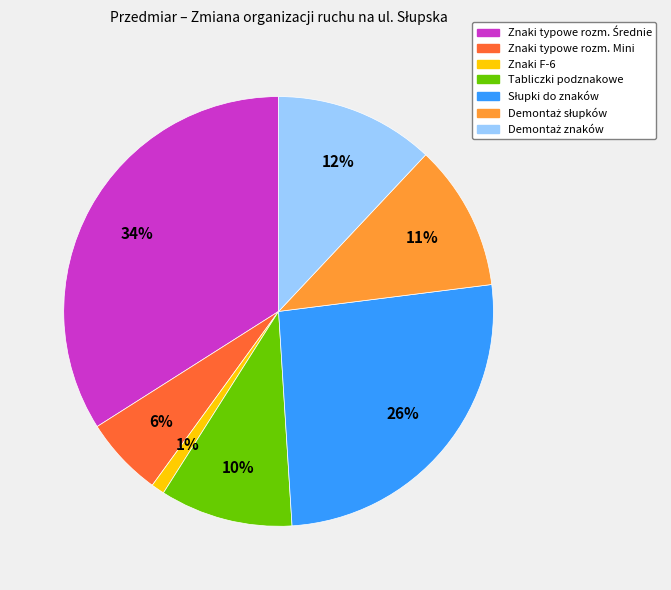

How many slices are in this pie chart?

7